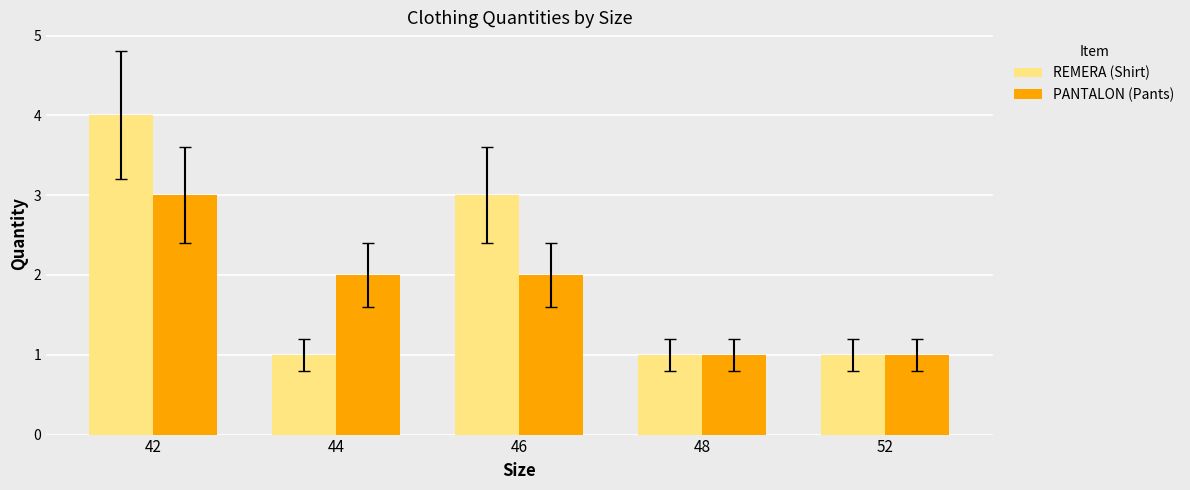

Reading left to right, extract all data points from this chart.

REMERA (Shirt): 42=4	44=1	46=3	48=1	52=1
PANTALON (Pants): 42=3	44=2	46=2	48=1	52=1